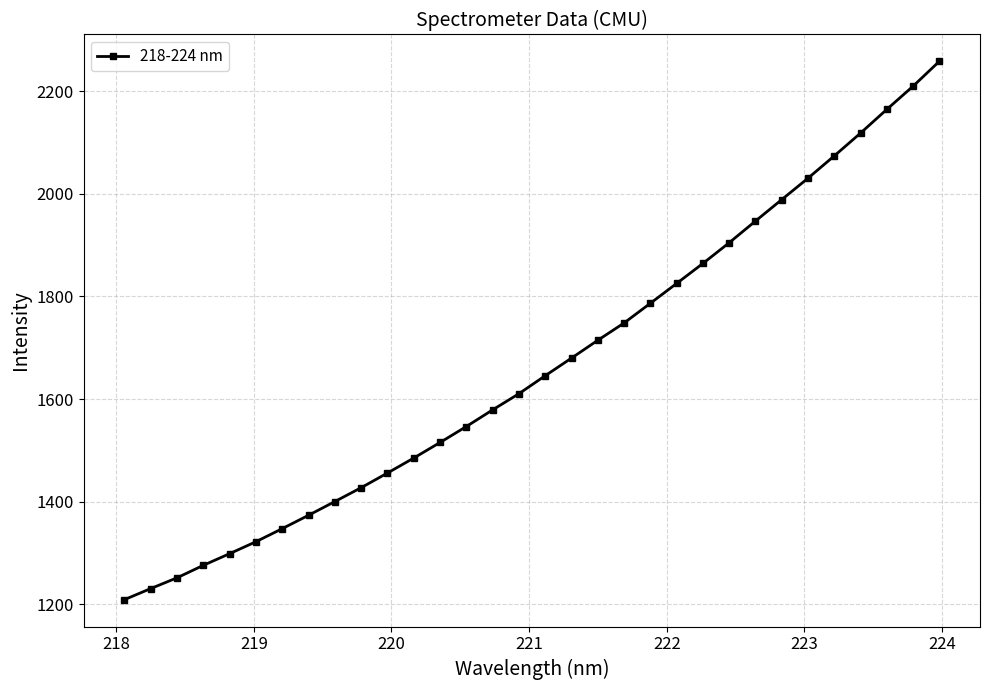

What is the average value?

1665.3